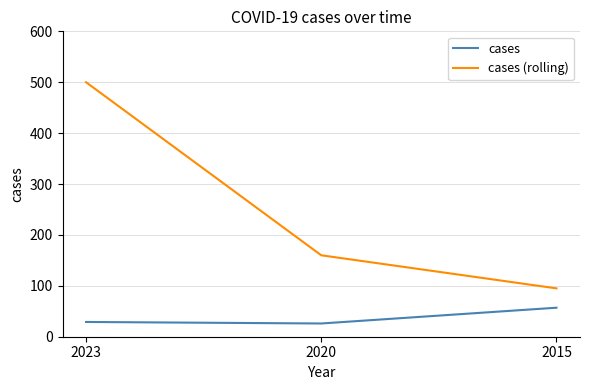

What are all the series names shown in the legend?

cases, cases (rolling)